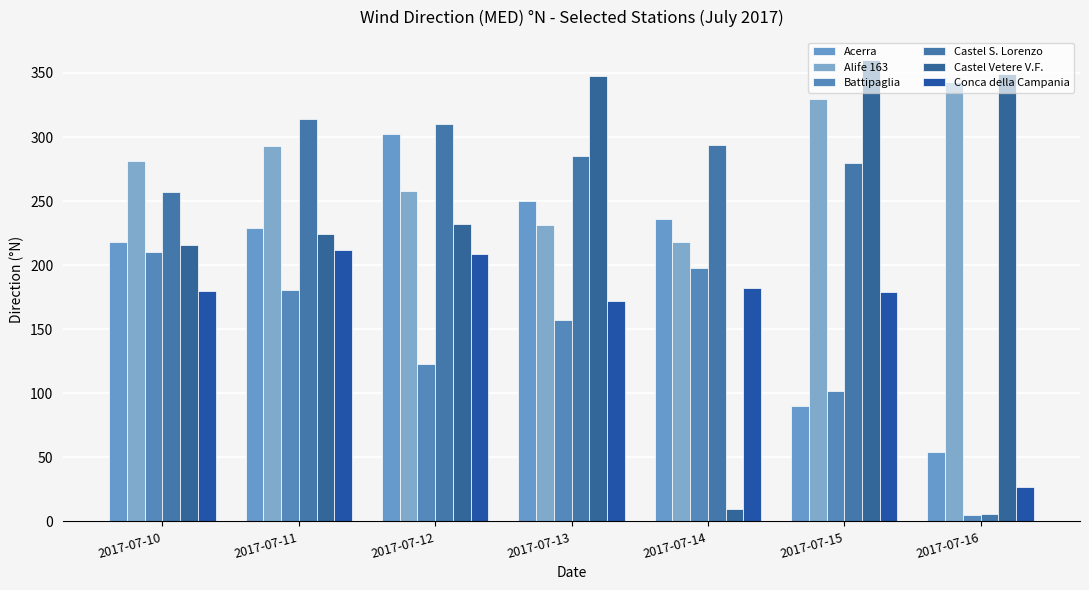

At which label is Acerra closest to 178?

2017-07-10